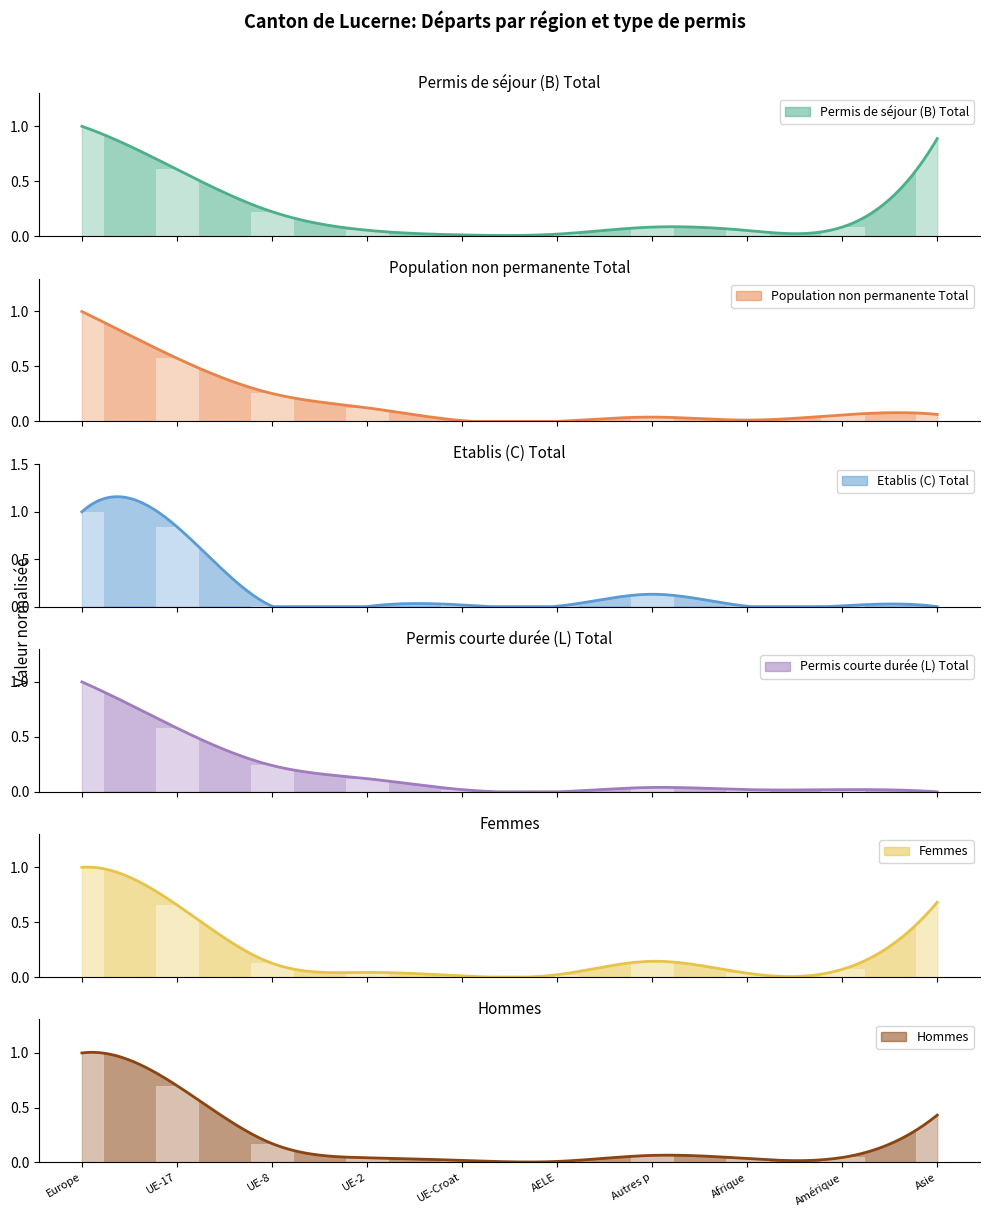

The Permis de séjour (B) Total series shows 0.1 at UE-2. True or false?

True